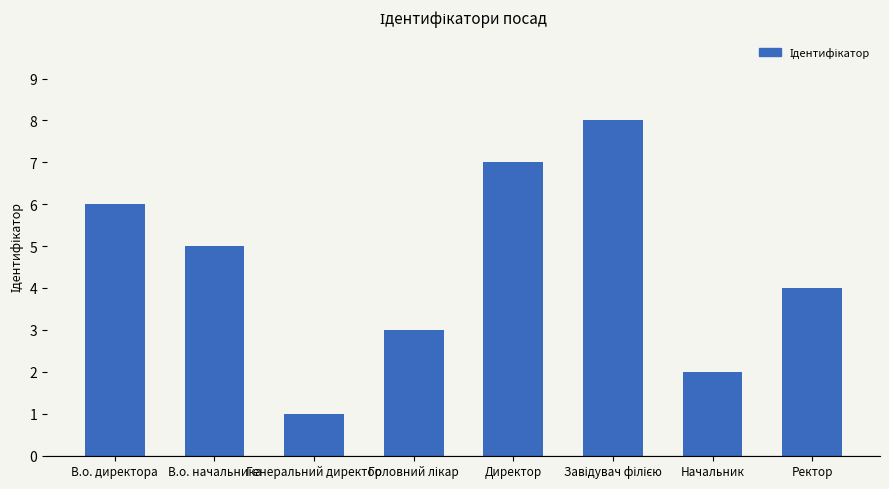

What position from the right is Директор?

4